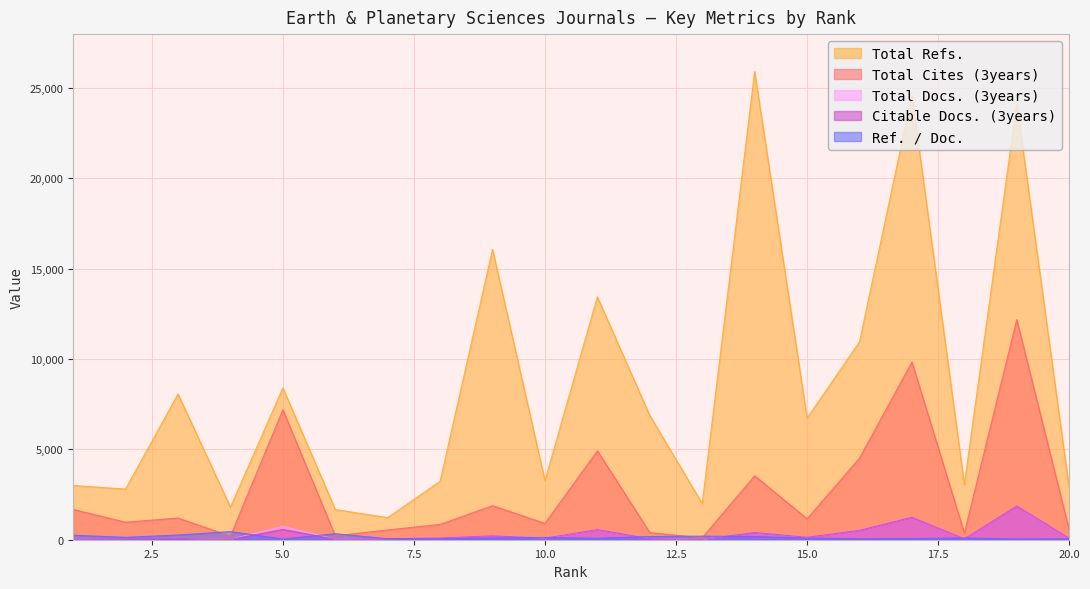

True or false: Total Cites (3years) and Citable Docs. (3years) cross at least once.

False